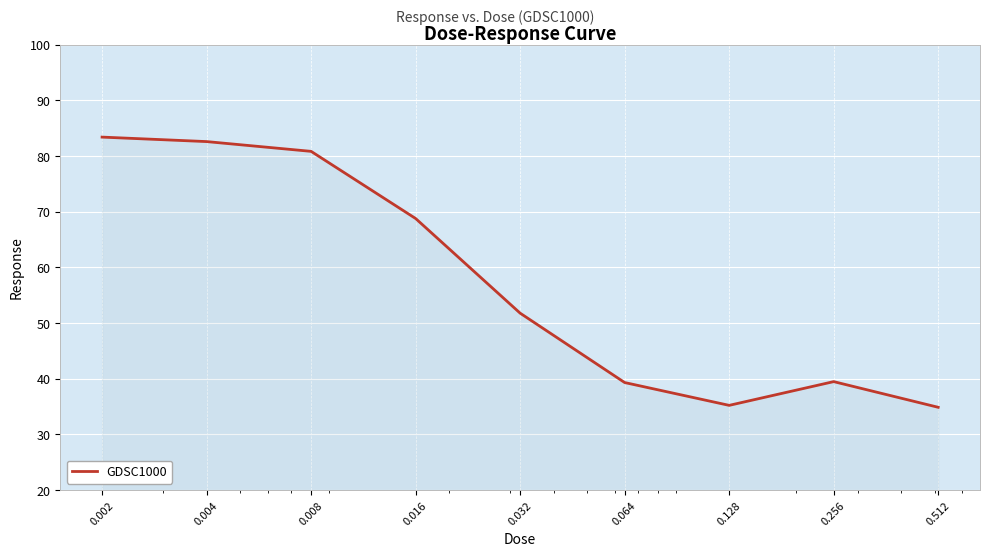

What is the greatest value displayed?

83.4